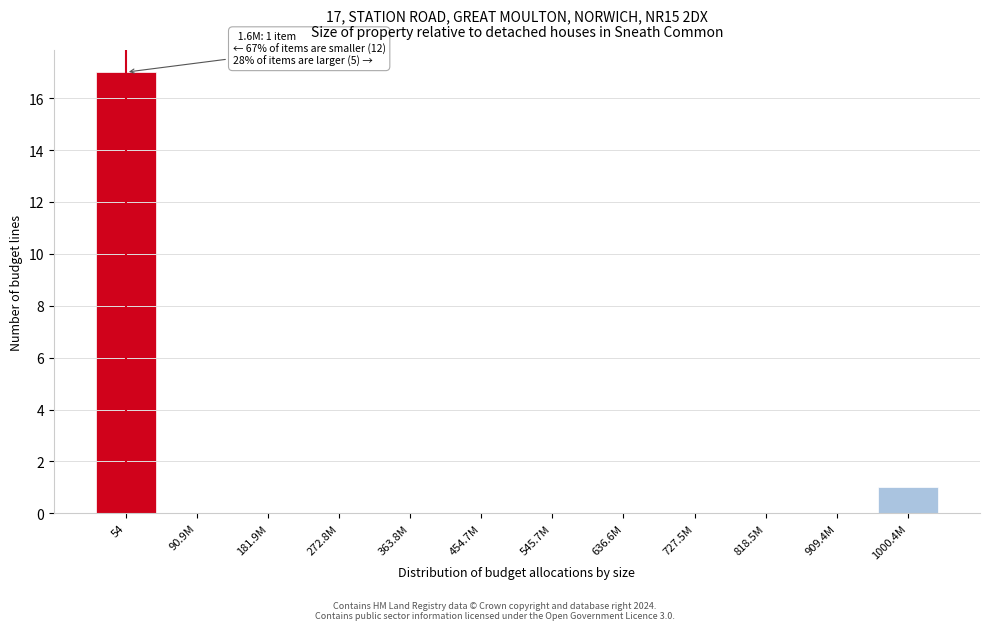

Reading left to right, what are all the values shown in this chart?

54=17	90.9M=0	181.9M=0	272.8M=0	363.8M=0	454.7M=0	545.7M=0	636.6M=0	727.5M=0	818.5M=0	909.4M=0	1000.4M=1